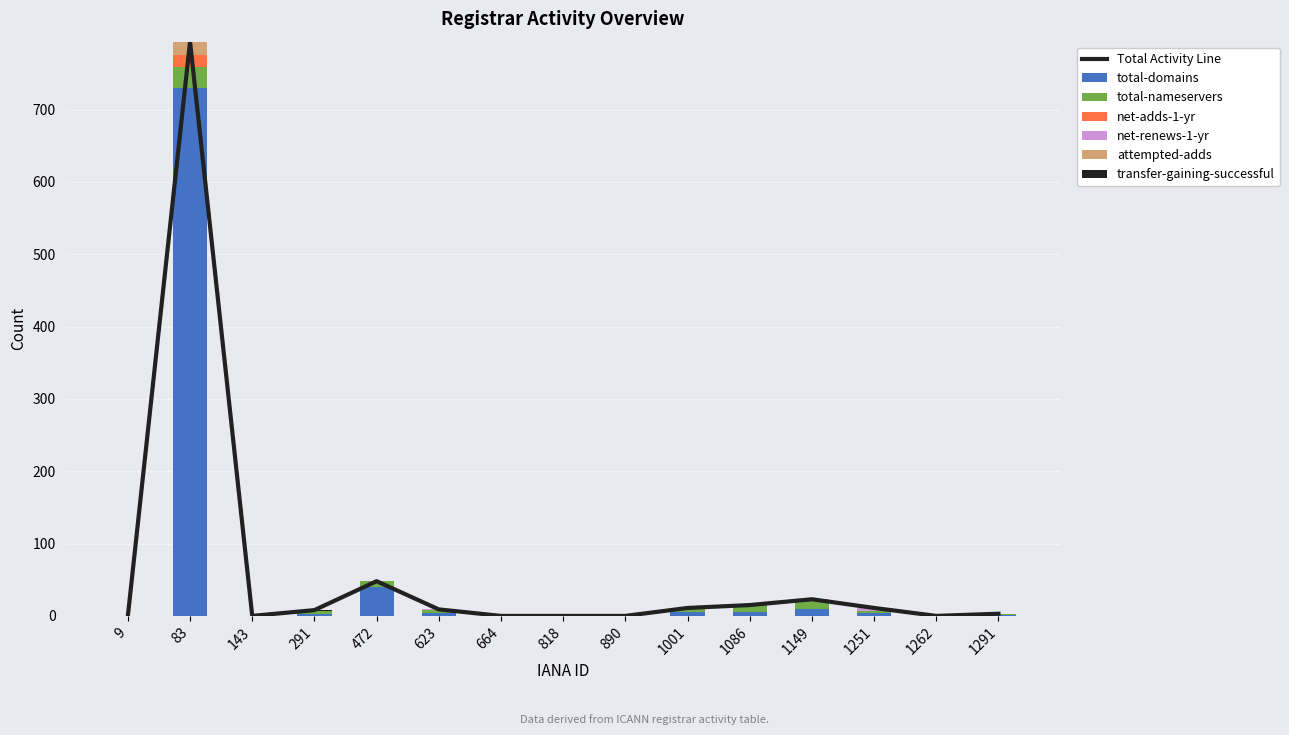

The value of net-adds-1-yr at 1149 is -10. True or false?

False